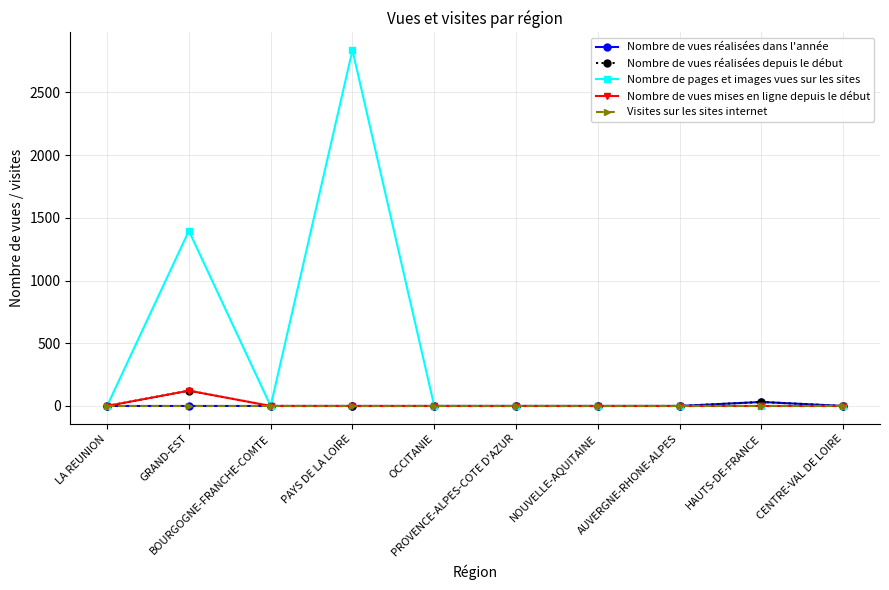

Which series has the largest total across all categories?

Nombre de pages et images vues sur les sites